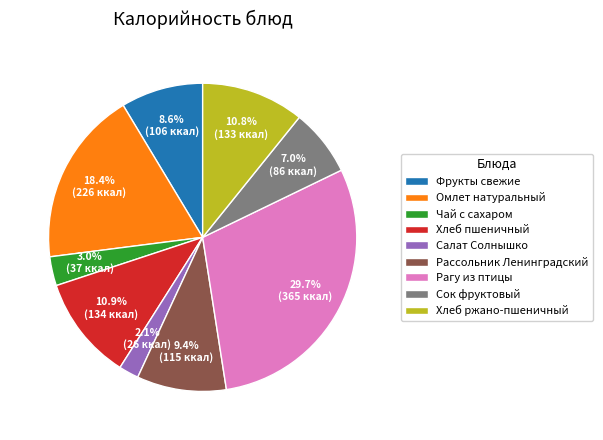

True or false: Фрукты свежие accounts for 1% of the total.

False